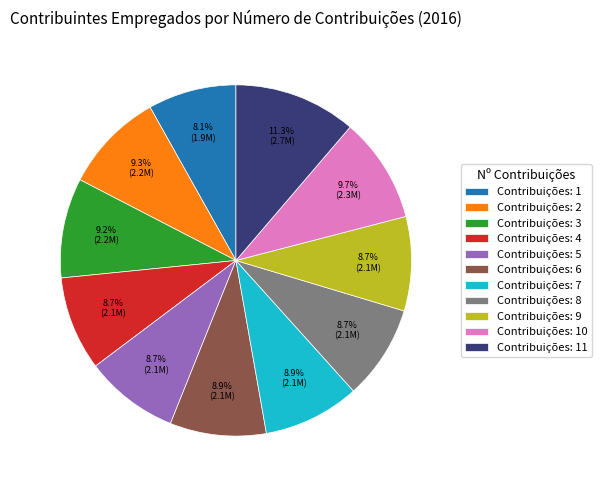

Which category has the biggest portion of the pie?

Contribuições: 11